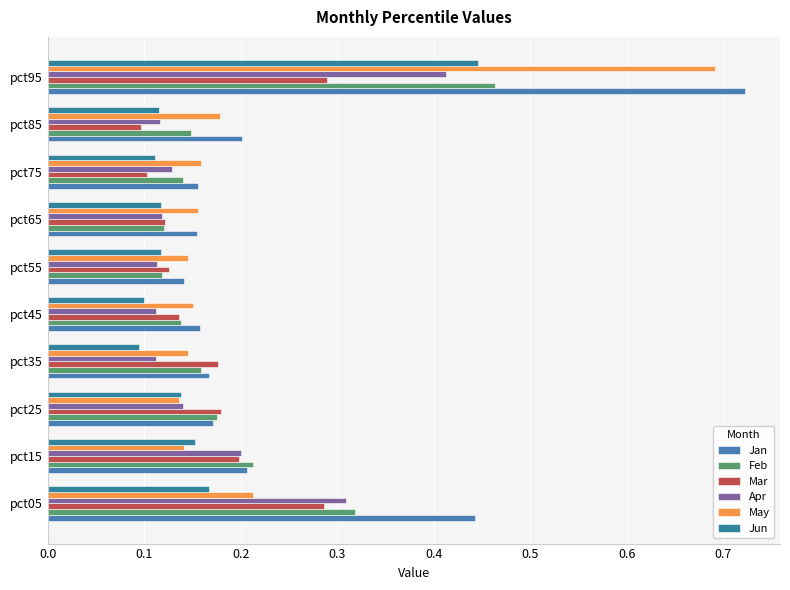

How many series are shown in this chart?

6